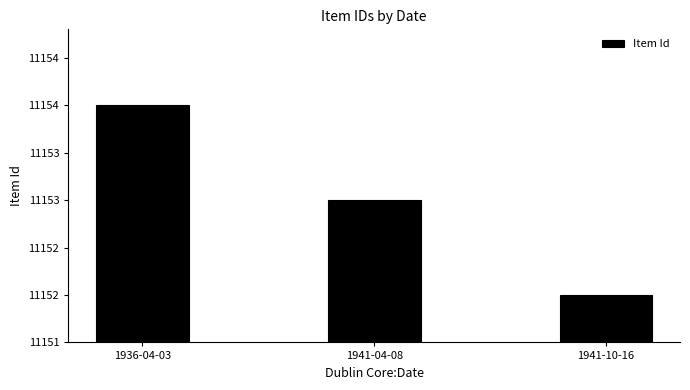

What is the sum of all values?

33459